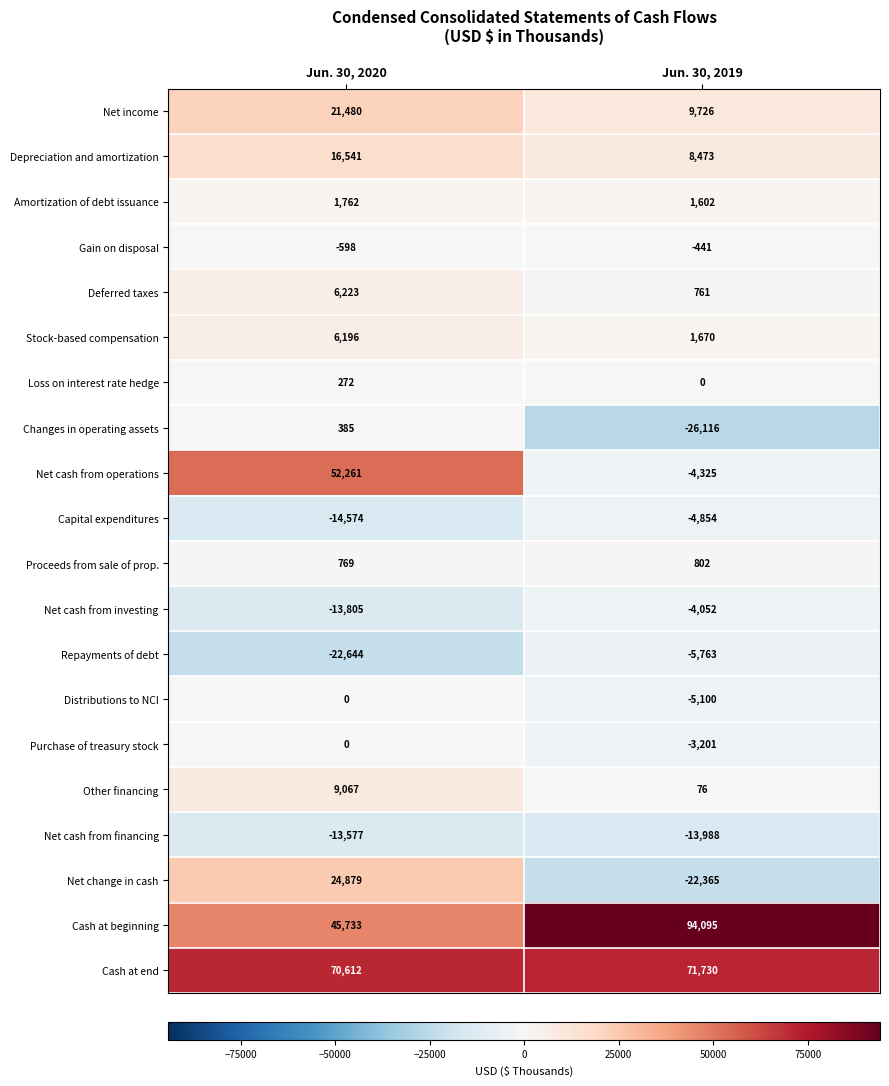

Which series has the largest total across all categories?

Cash at end